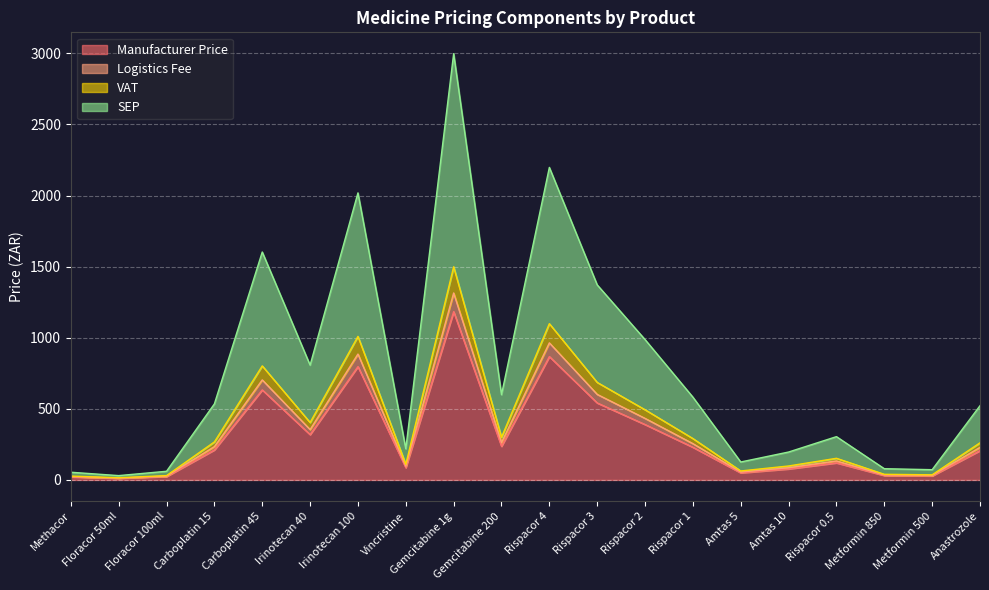

What is the lowest value of the SEP series?

30.5